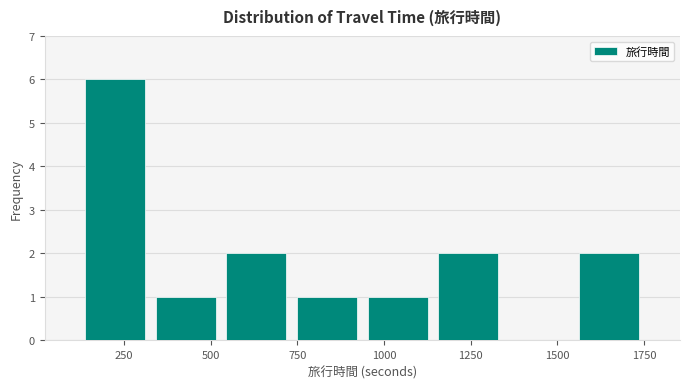

Reading left to right, list every bar in this chart as the range it spans on the x-axis followed by its height. Neither the bar edges nor the heights are printed on the chart, so give them approximately, as read against the axes.

100 to 350: 6
350 to 550: 1
550 to 750: 2
750 to 950: 1
950 to 1150: 1
1150 to 1350: 2
1350 to 1550: 0
1550 to 1750: 2